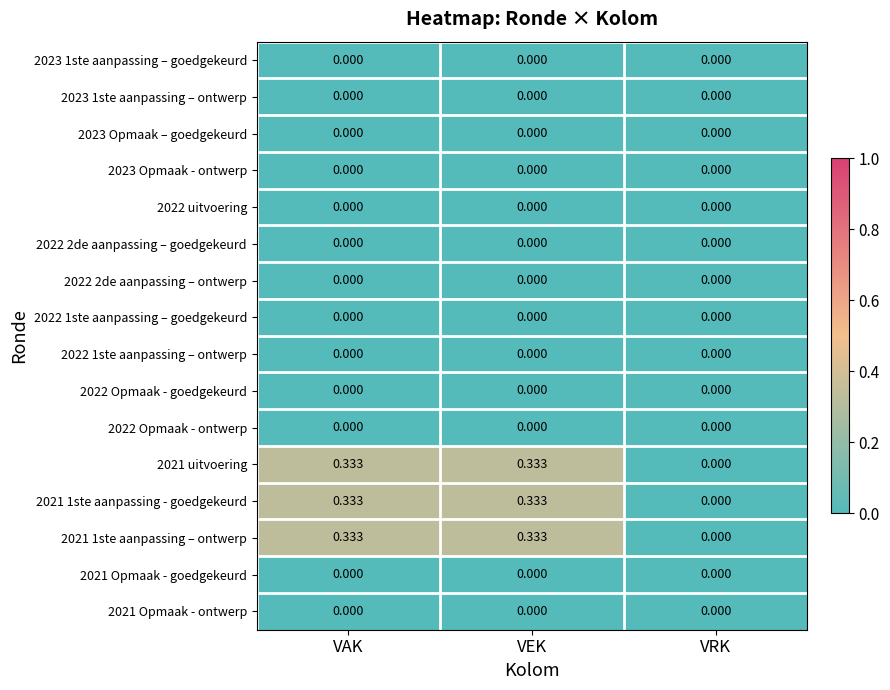

Where is 2021 1ste aanpassing – ontwerp nearest to the value 0?

VRK